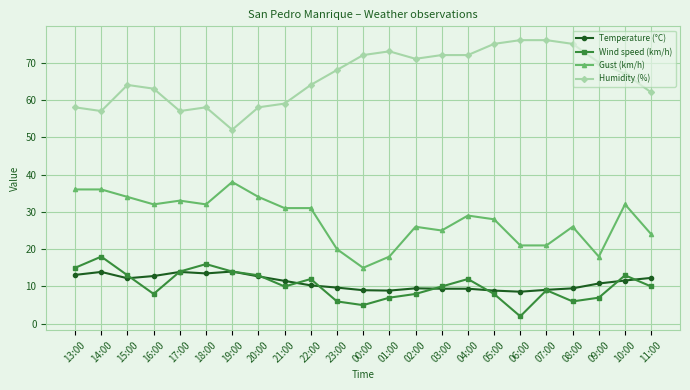

What position from the right is 04:00?

8